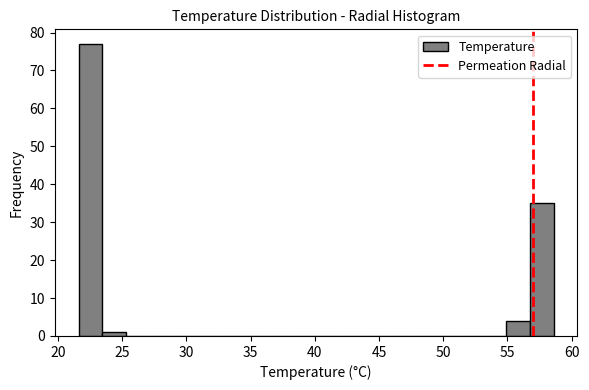

Read against the x-axis, roughly where is the centre of the tallest bar?

22.5